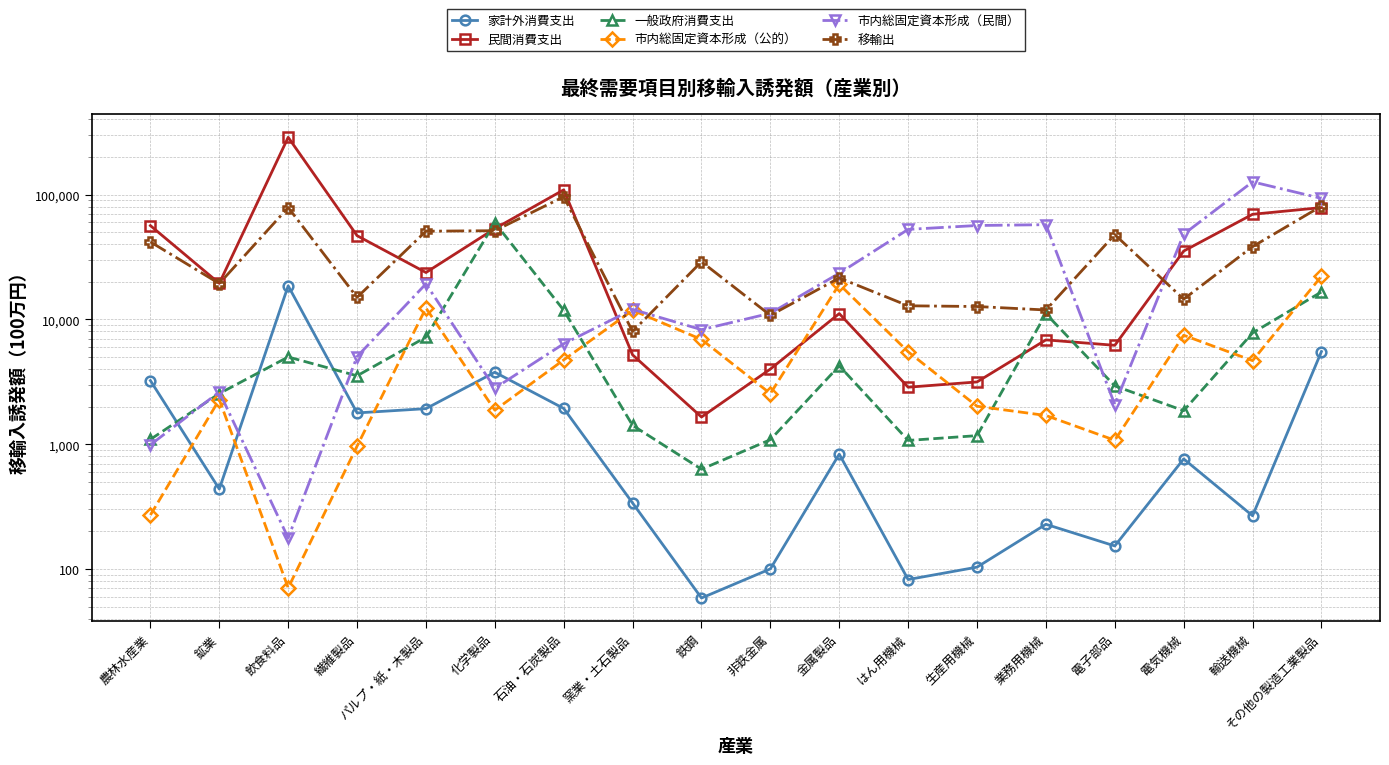

At which category is the sum across all series the highest?

飲食料品